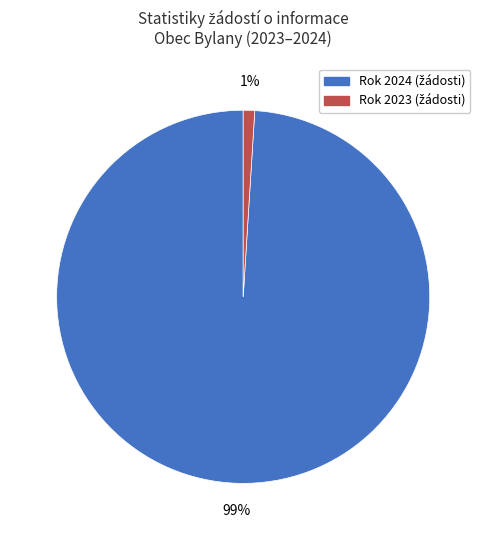

To the nearest percent, what is the difference between the largest and smallest slice percentages?

98%